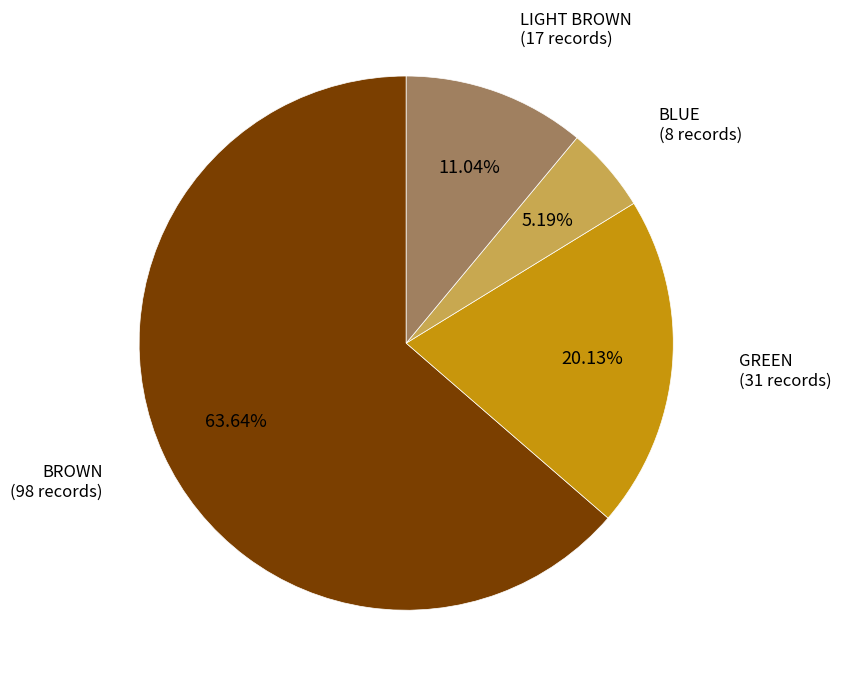

Does any single category account for the majority?

Yes